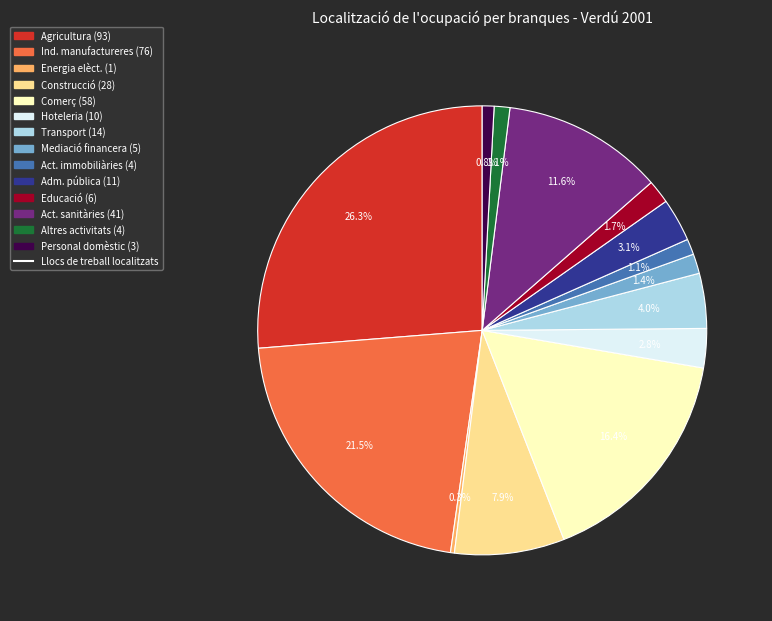

Does any single category account for the majority?

No